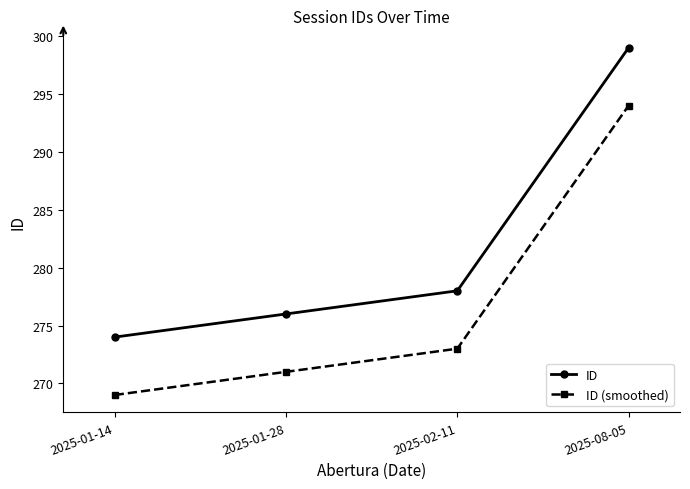

What position from the left is 2025-01-14?

1